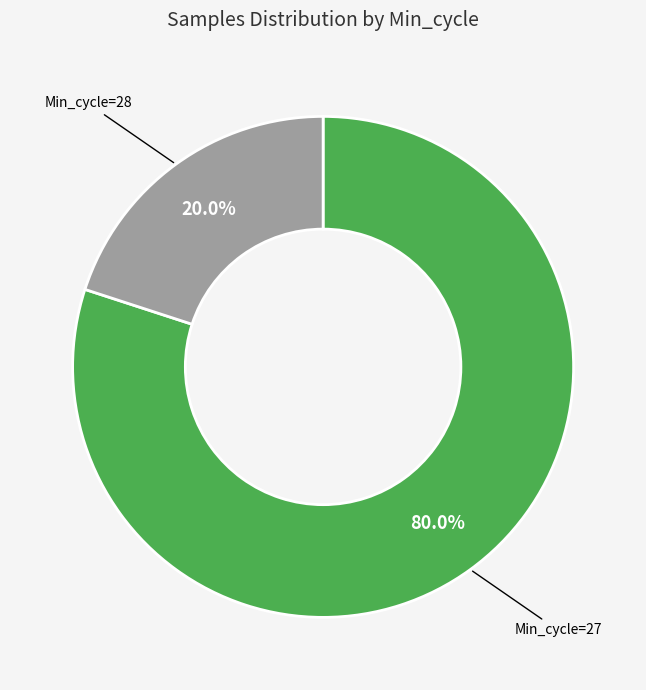

Is there any slice that represents more than half of the pie?

Yes